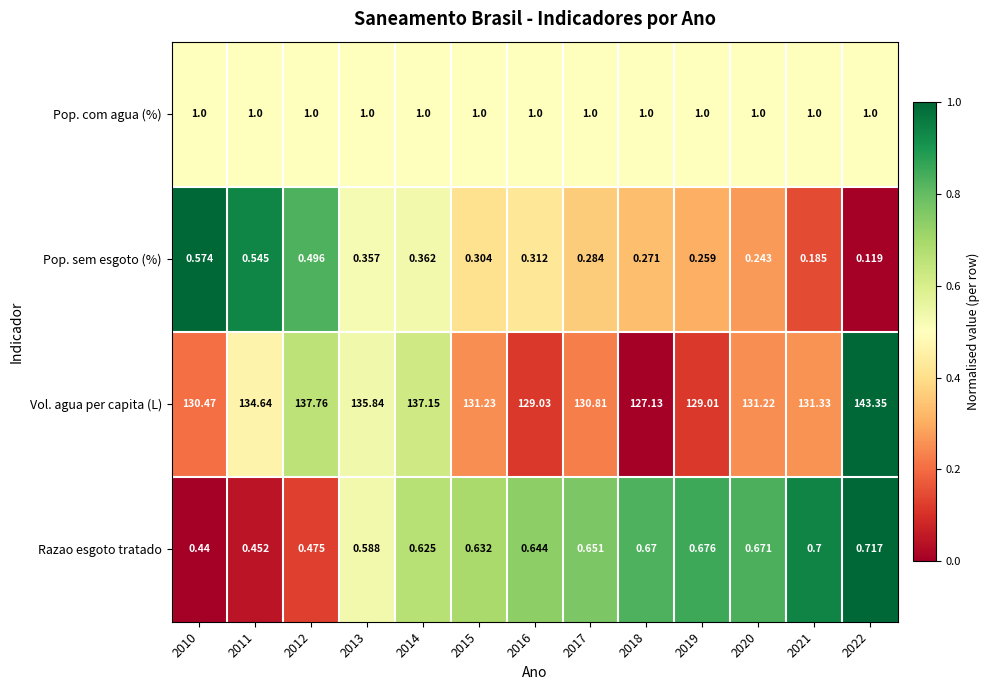

Which series has the largest total across all categories?

Vol. agua per capita (L)